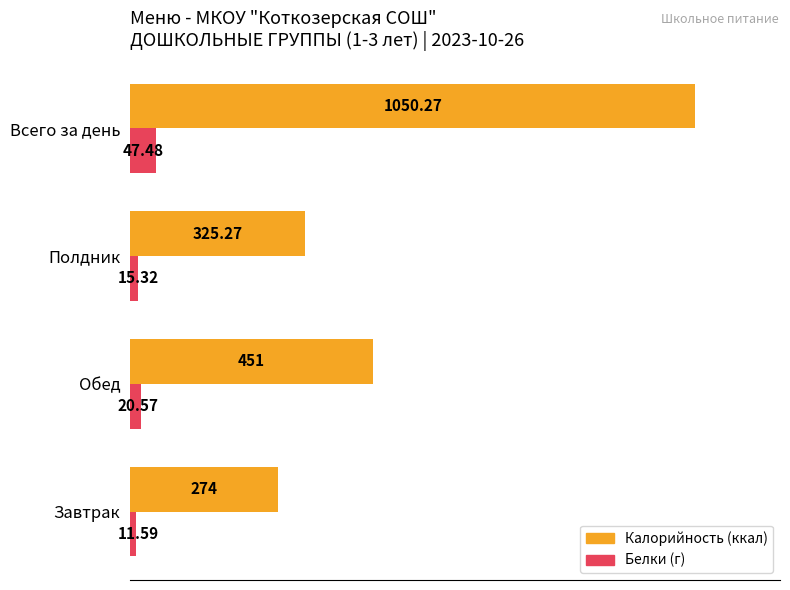

Rank the series at Завтрак from highest to lowest value.

Калорийность (ккал), Белки (г)